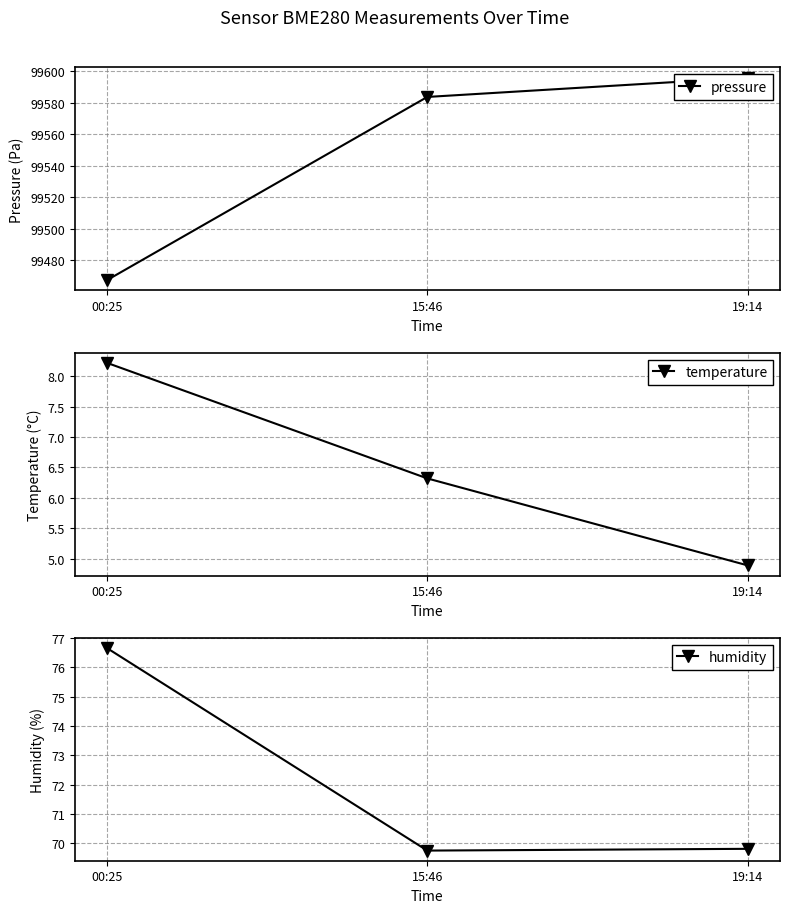

What is the minimum value for humidity?

69.8